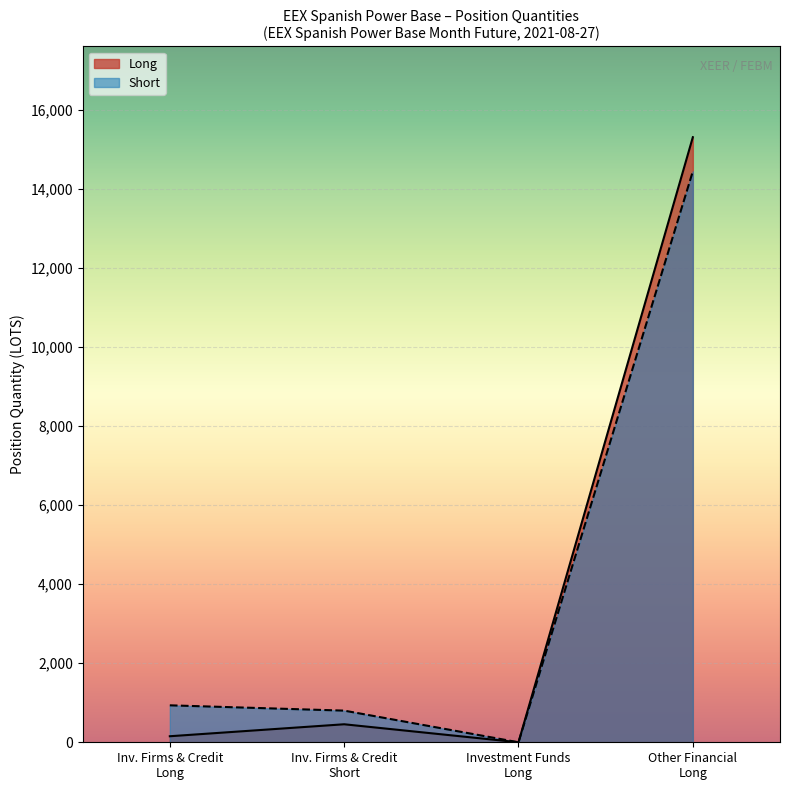

At which category does Short reach its first local valley?

Investment Funds
Long